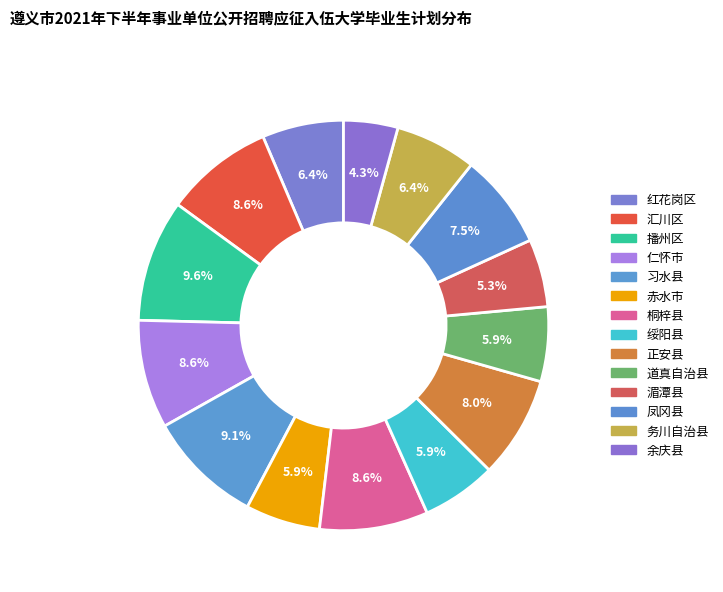

Is the sum of 红花岗区 and 务川自治县 greater than half?

No